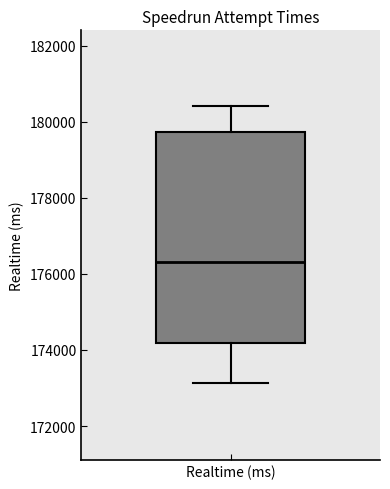

Where does the lower whisker of the box for Realtime (ms) end on the y-axis? The values are not printed on the chart, so give them approximately, as read against the axis.

173200